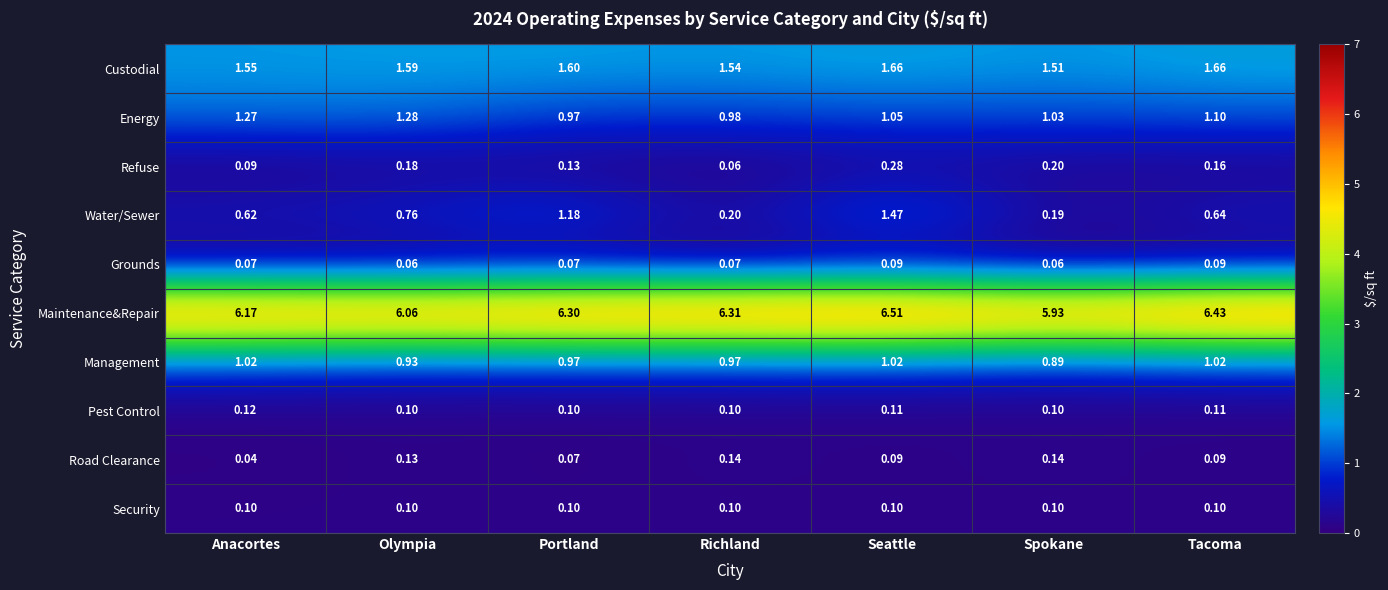

Is the value of Custodial at Spokane greater than the value of Energy at Tacoma?

Yes